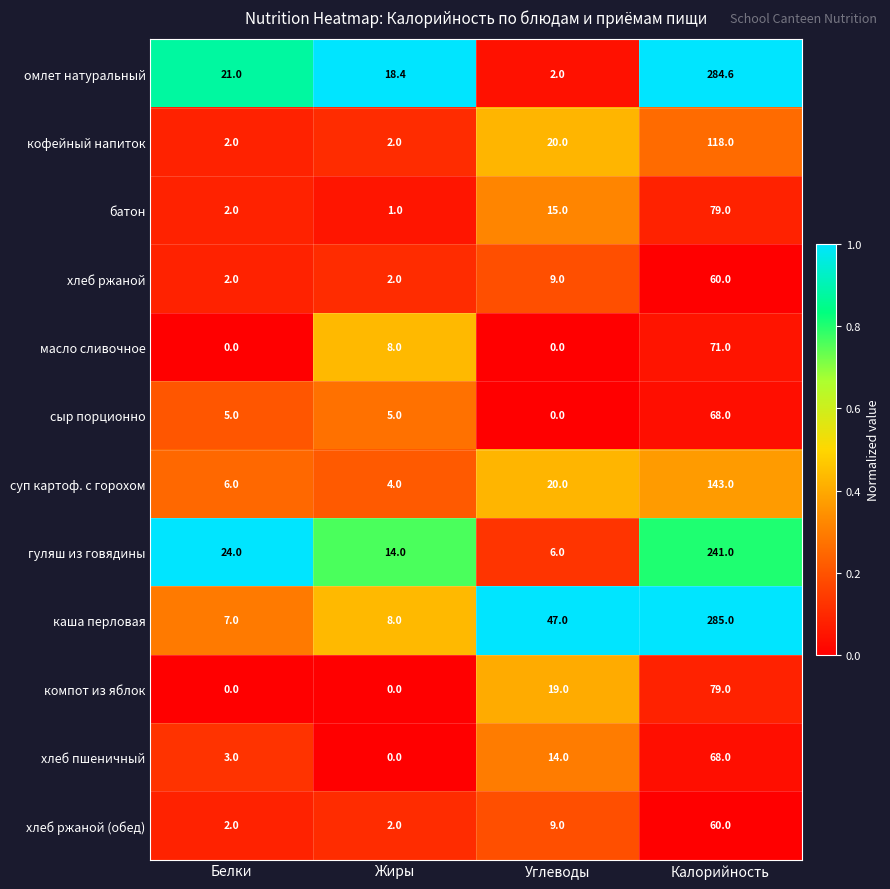

What is the sum of the батон values at Углеводы and Калорийность?

94.0